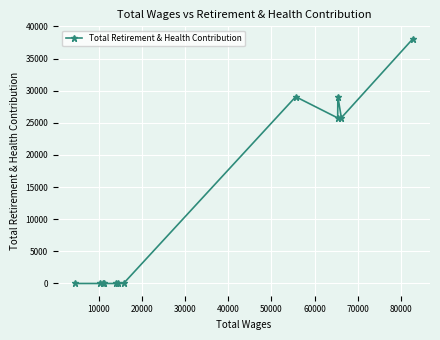

What is the sum of all values?

147792